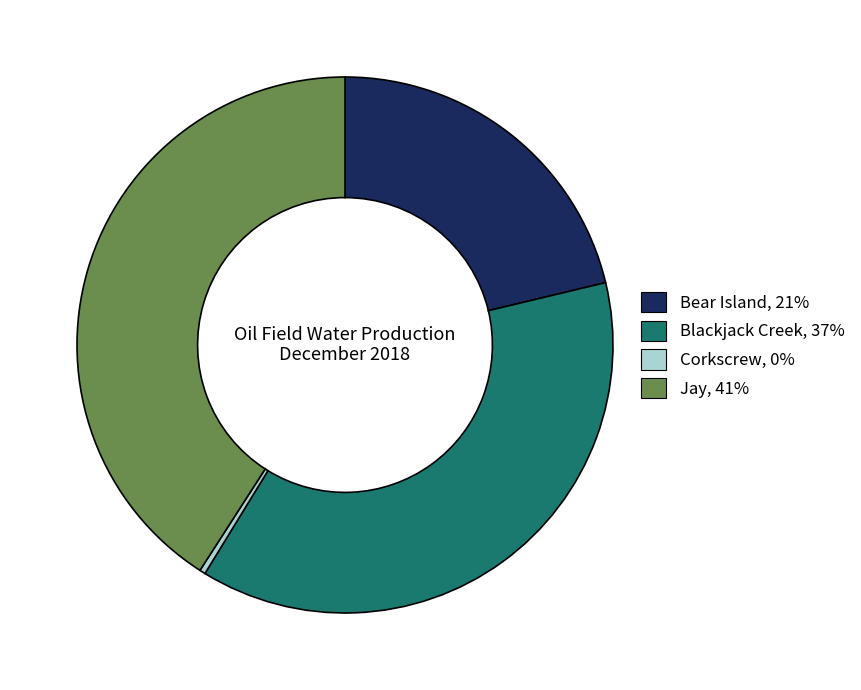

Does Blackjack Creek represent more than half of the total?

No